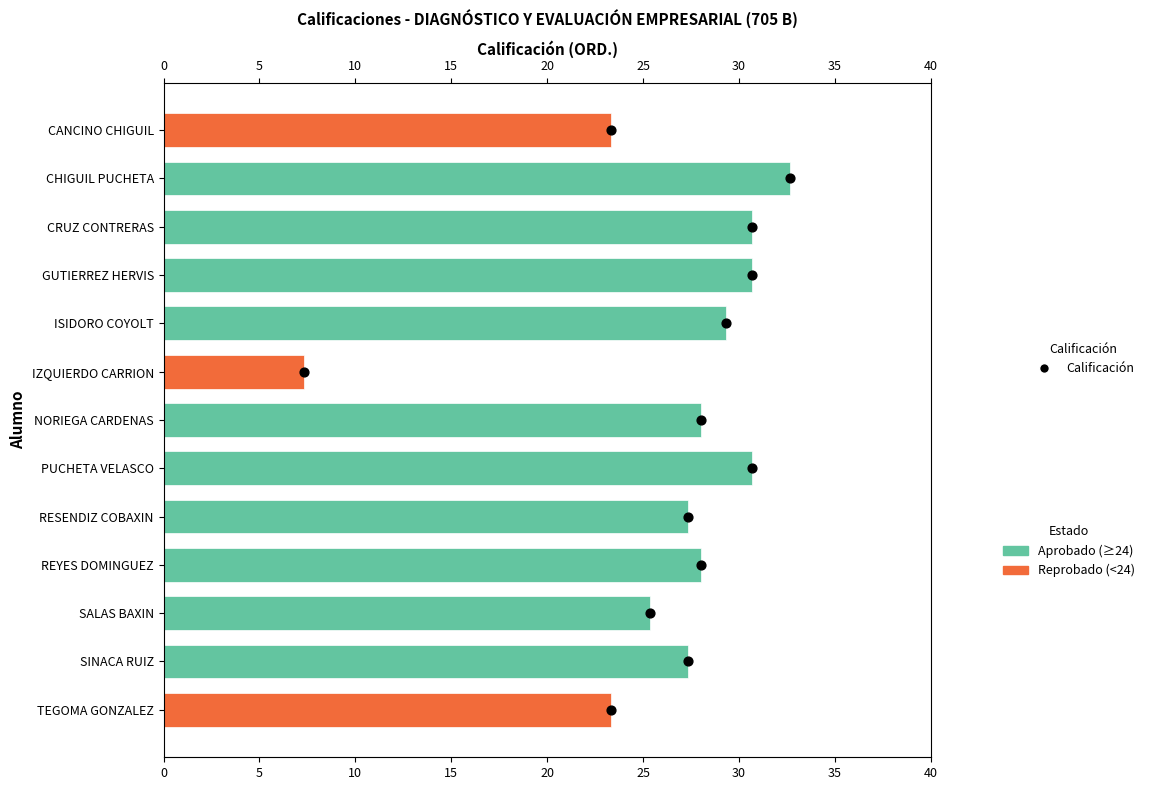

Approximately how many times larger is the value at 15 compared to 40?

0.4